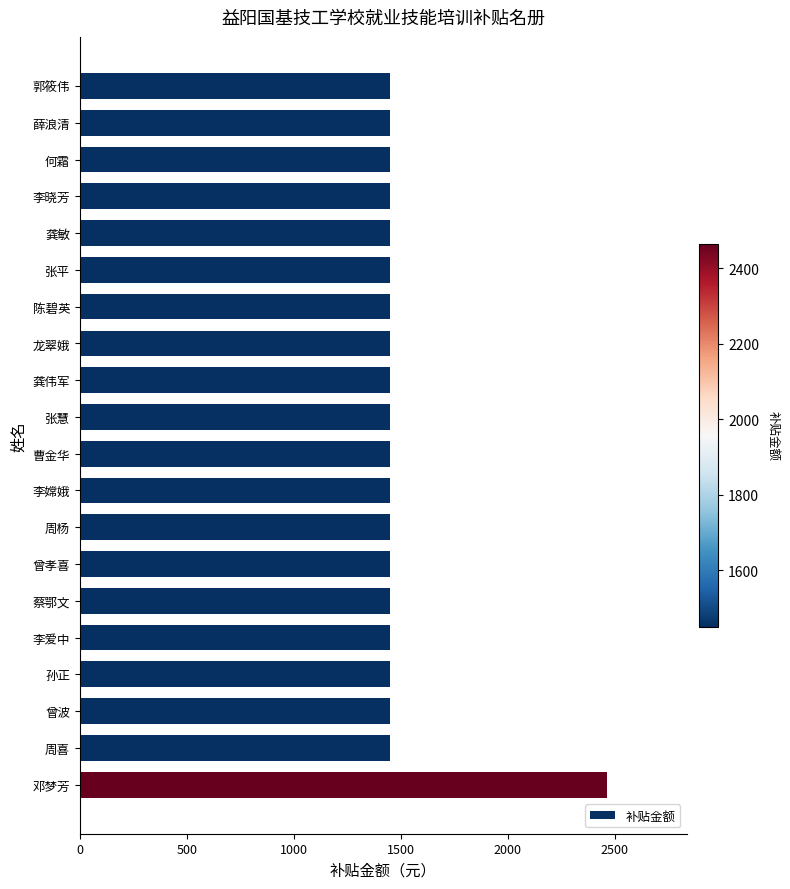

What is the greatest value displayed?

2465